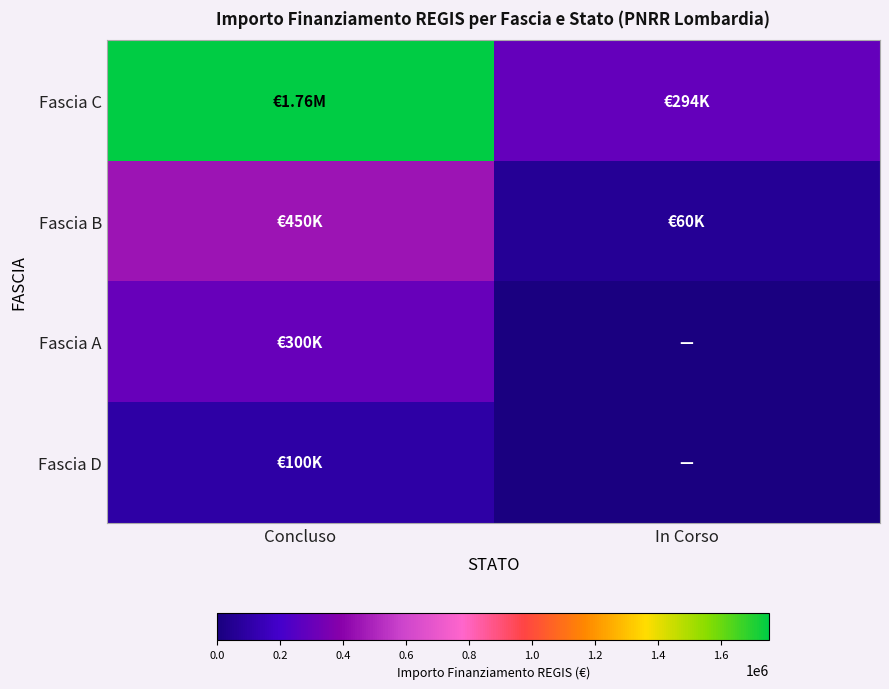

At how many categories does at least one series exceed 1182142?

1